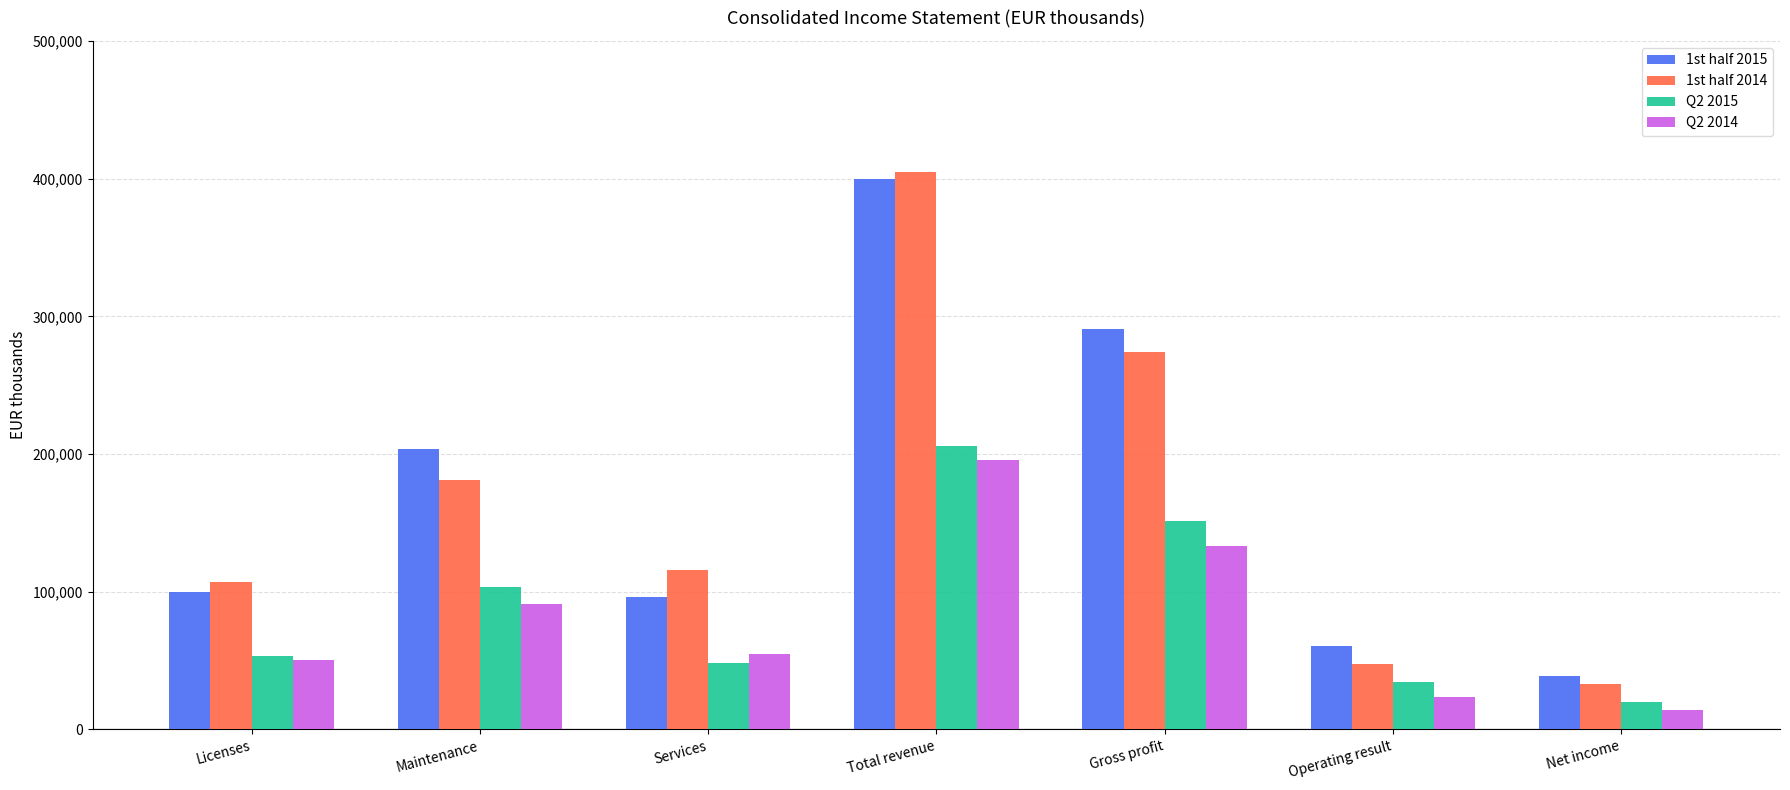

At which label is 1st half 2015 closest to 219164?

Maintenance